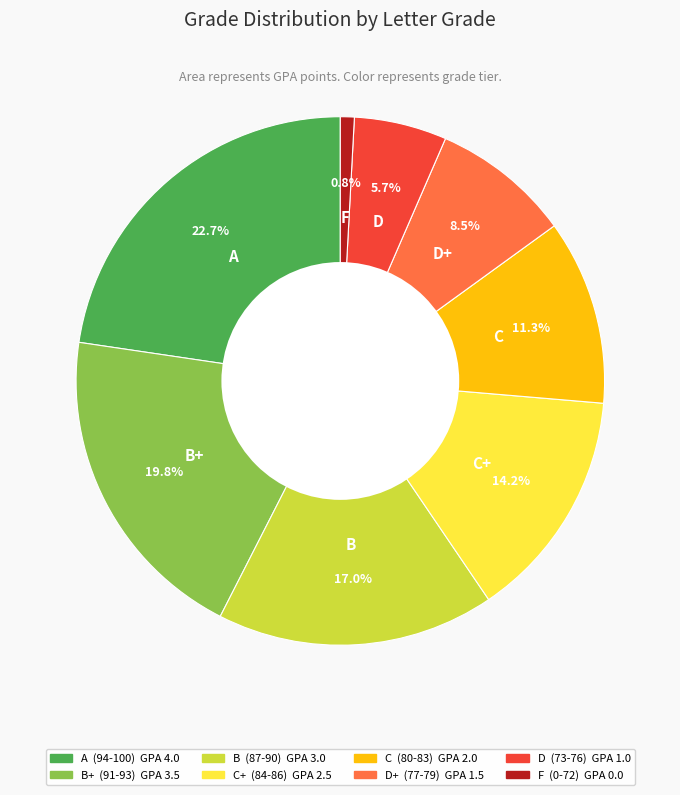

Is there any slice that represents more than half of the pie?

No